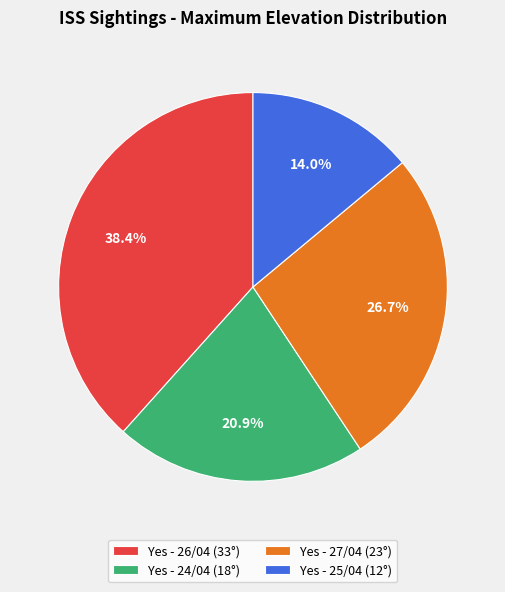

True or false: Yes - 24/04 (18°) accounts for 21% of the total.

True